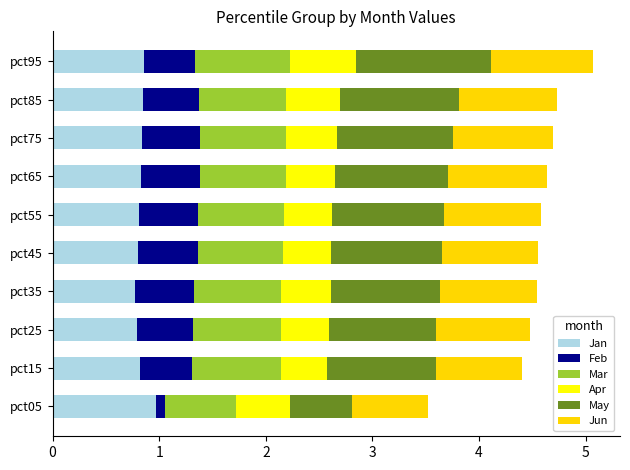

What is the total value across all series at pct85?

4.7